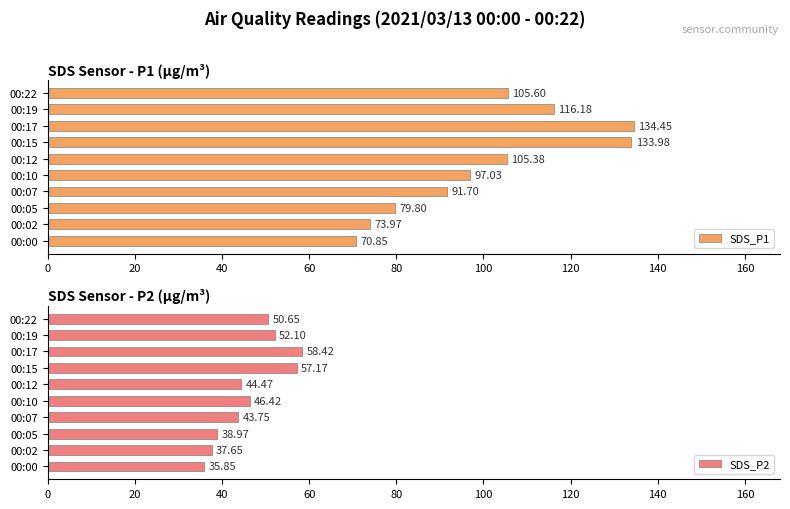

Reading left to right, transcribe all the data shown in this chart.

SDS_P1: 70.8	74.0	79.8	91.7	97.0	105.4	134.0	134.4	116.2	105.6
SDS_P2: 35.9	37.6	39.0	43.8	46.4	44.5	57.2	58.4	52.1	50.6